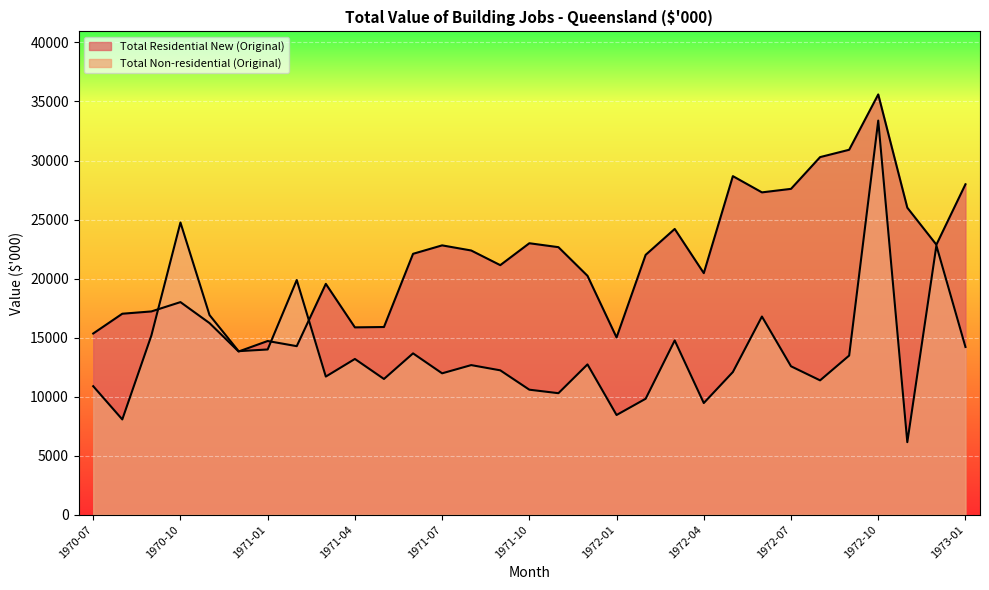

Which has a higher value, 1971-08 or 1972-04?

1971-08